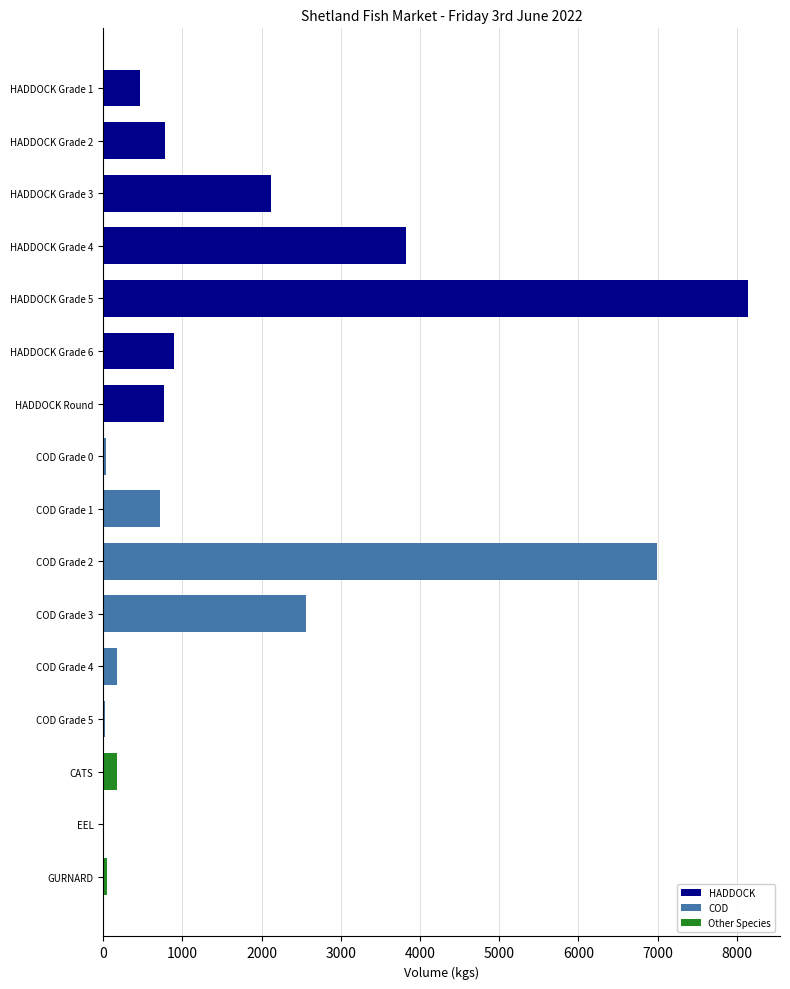

What is the maximum value shown in the chart?

8138